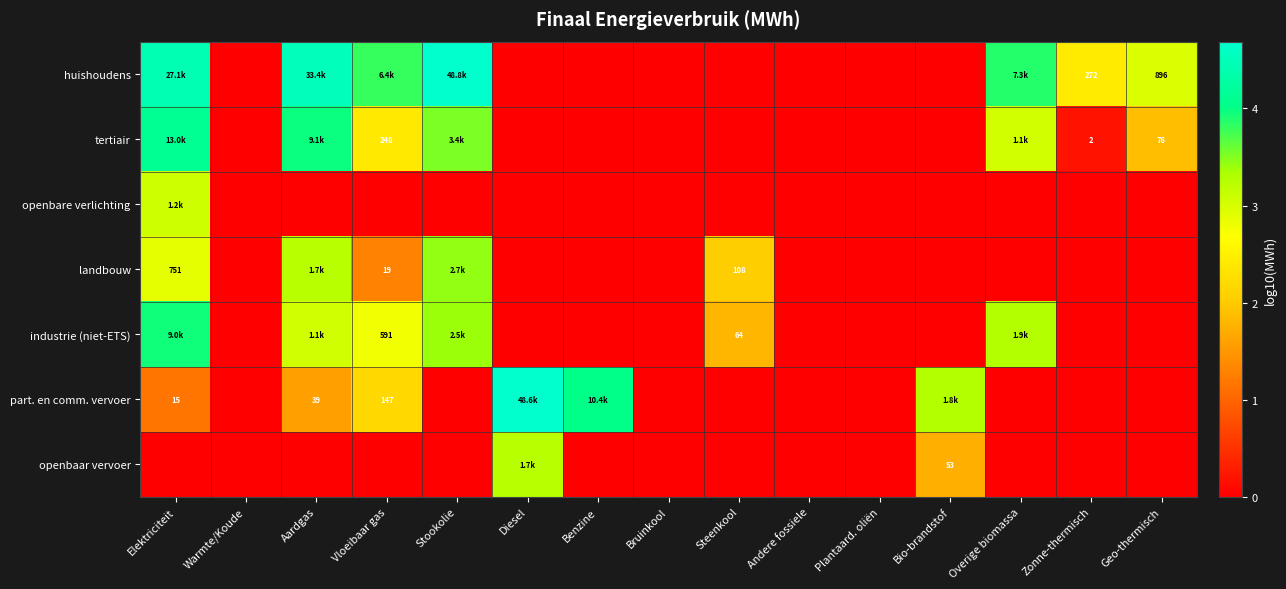

What is the total value across all series at Vloeibaar gas?

12.4